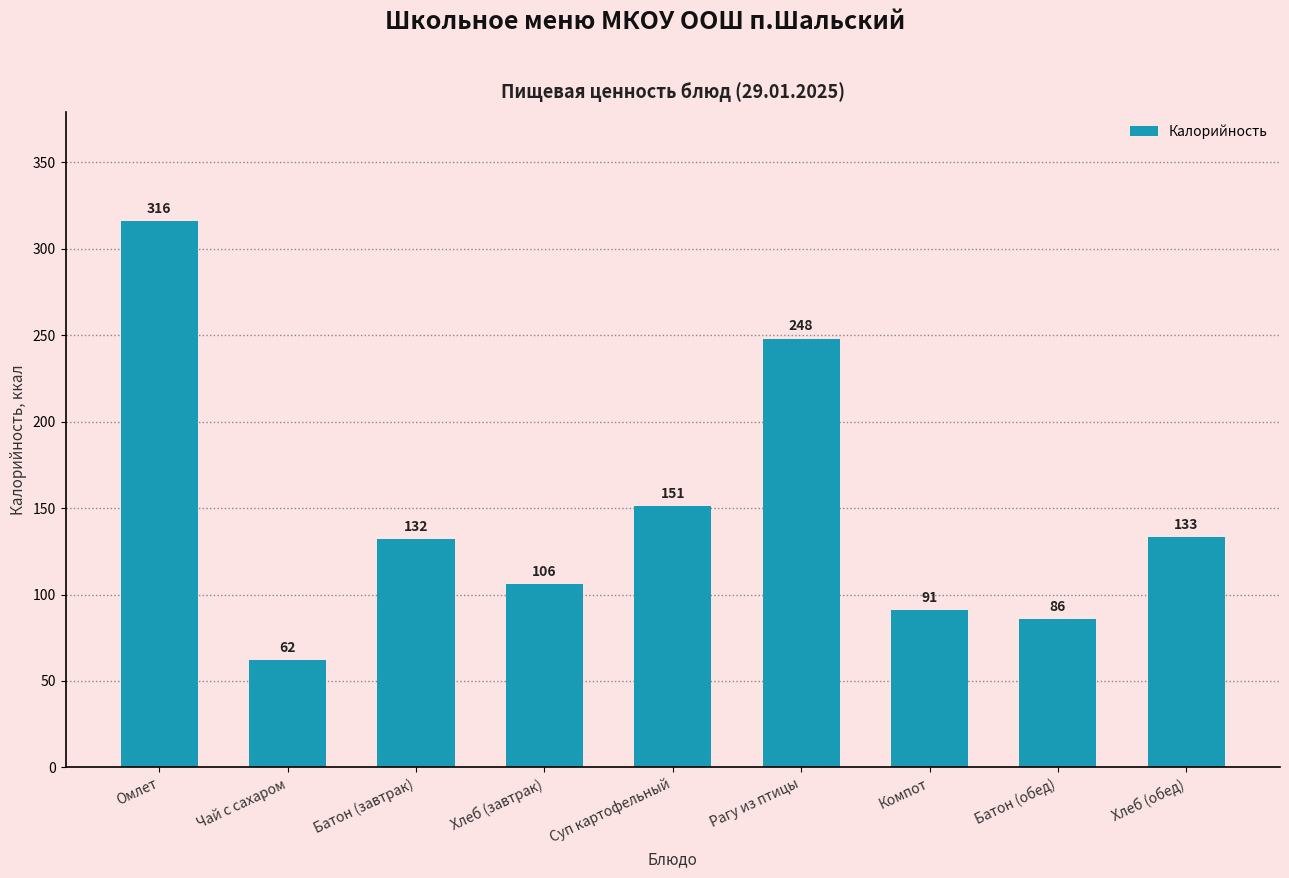

What is the label of the 5th bar from the left?

Суп картофельный